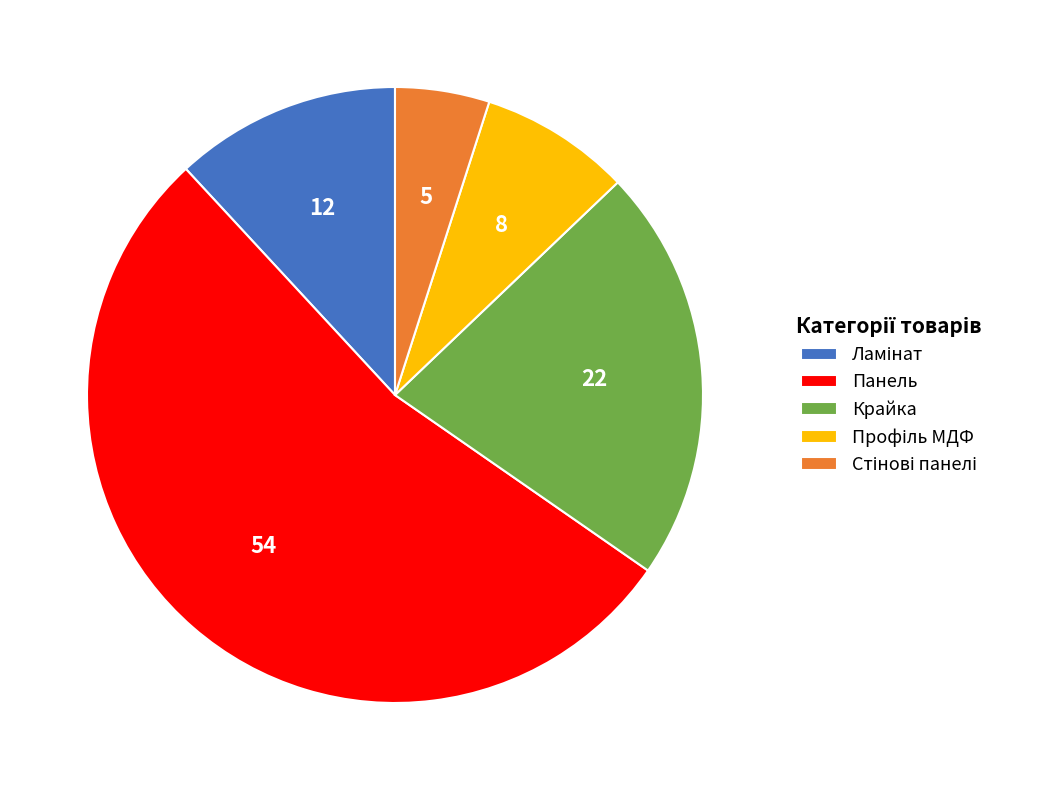

Which slice represents more than half of the pie?

Панель